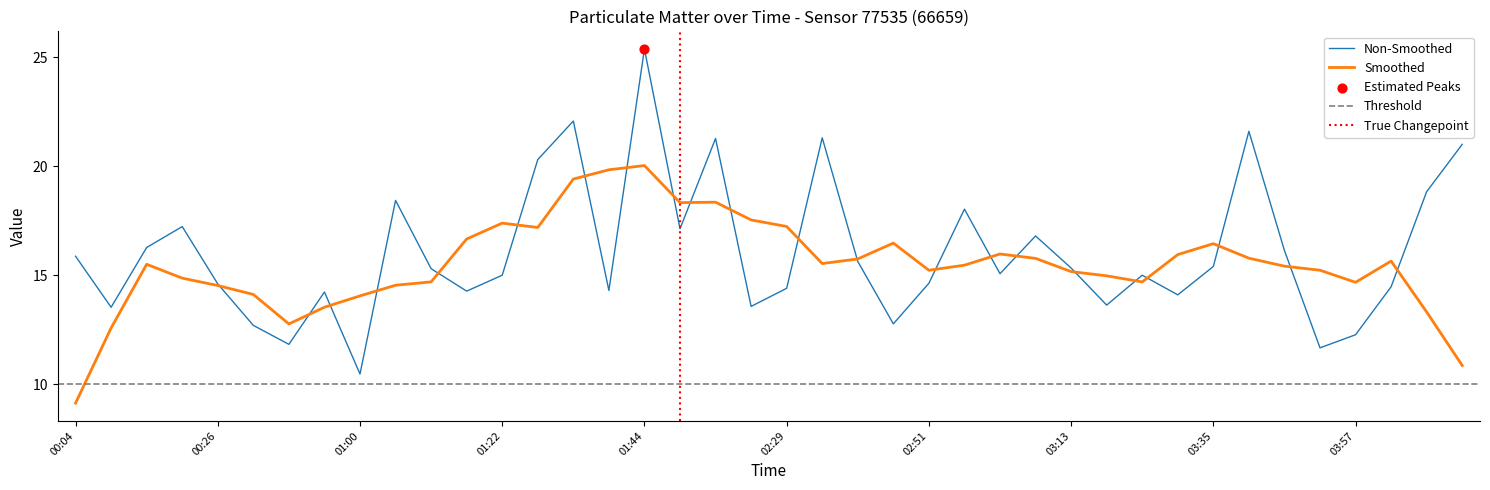

What is the ratio of the value at 04:03 to the value at 01:44?

0.6